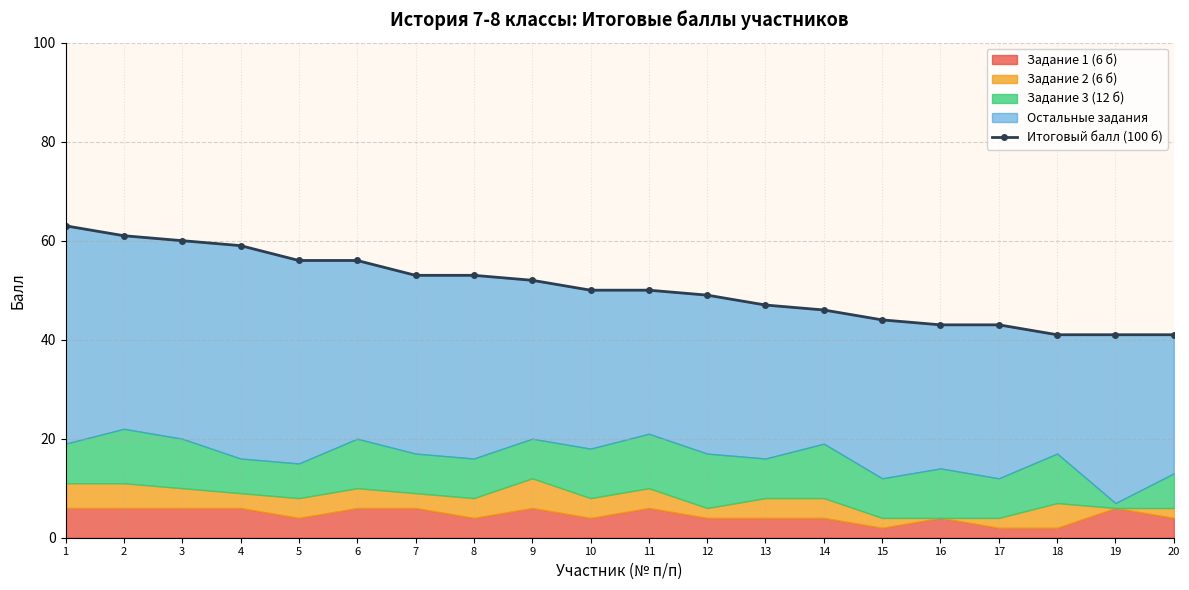

What is the value of the 4th point from the left?

59